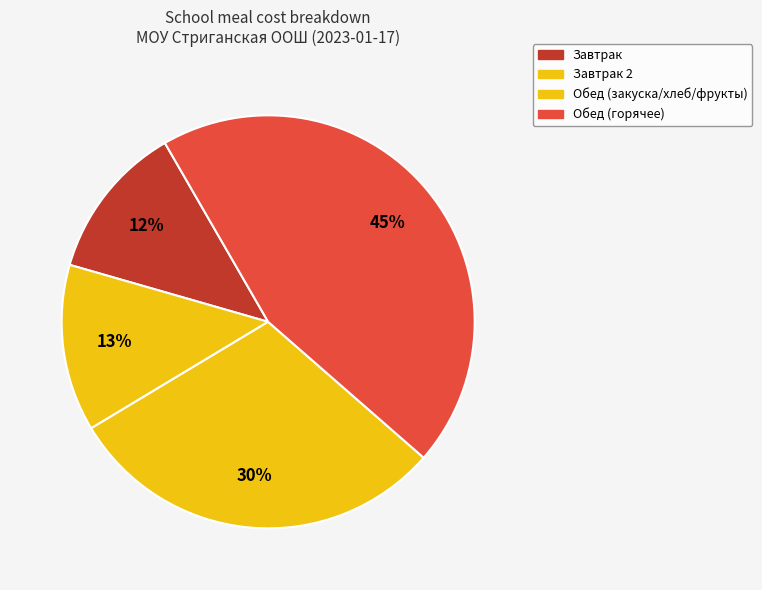

How many segments does this pie chart have?

4